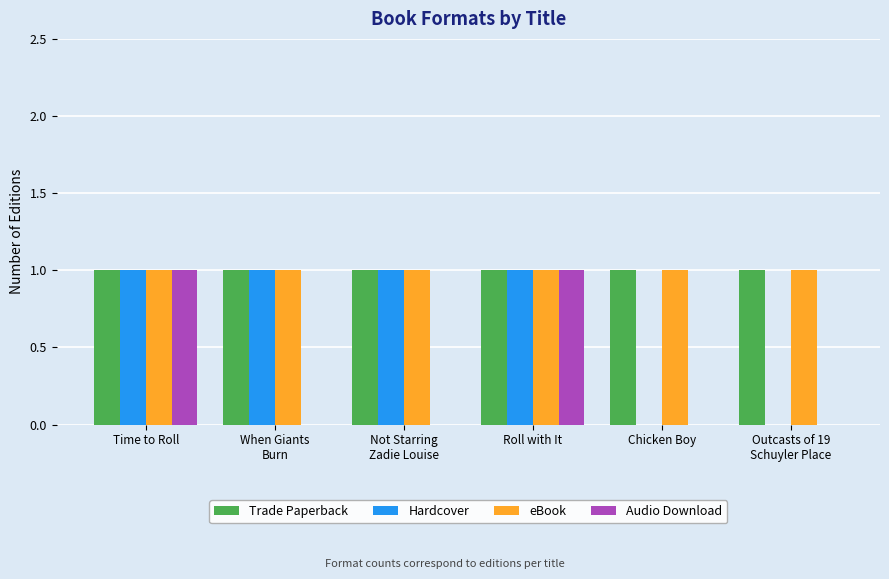

What is the sum of the eBook values at Not Starring
Zadie Louise and Outcasts of 19
Schuyler Place?

2